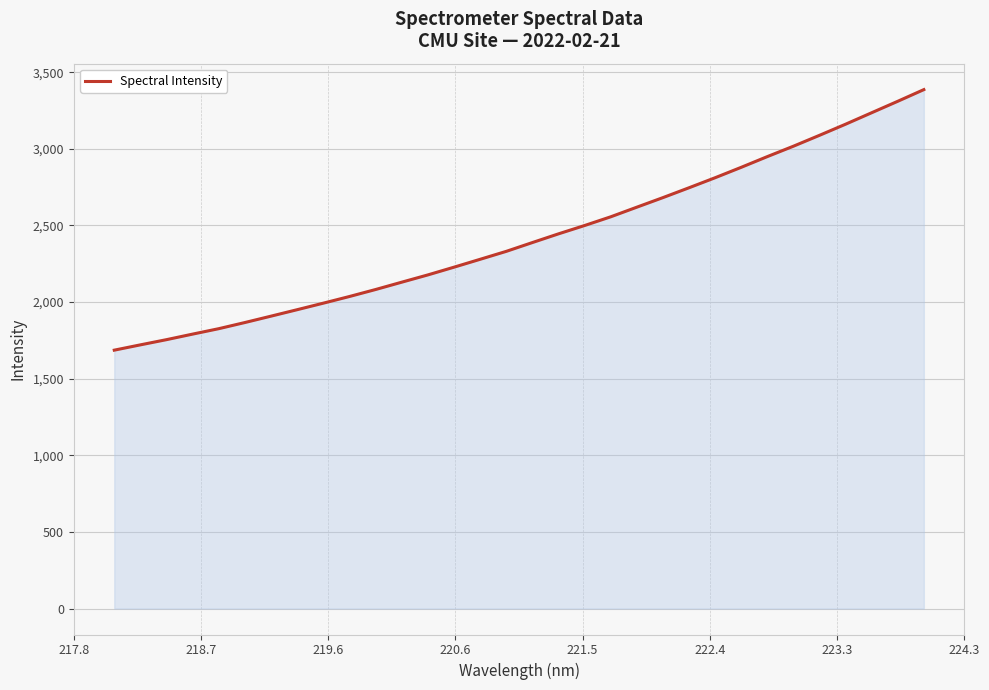

How many lines are shown in the chart?

1